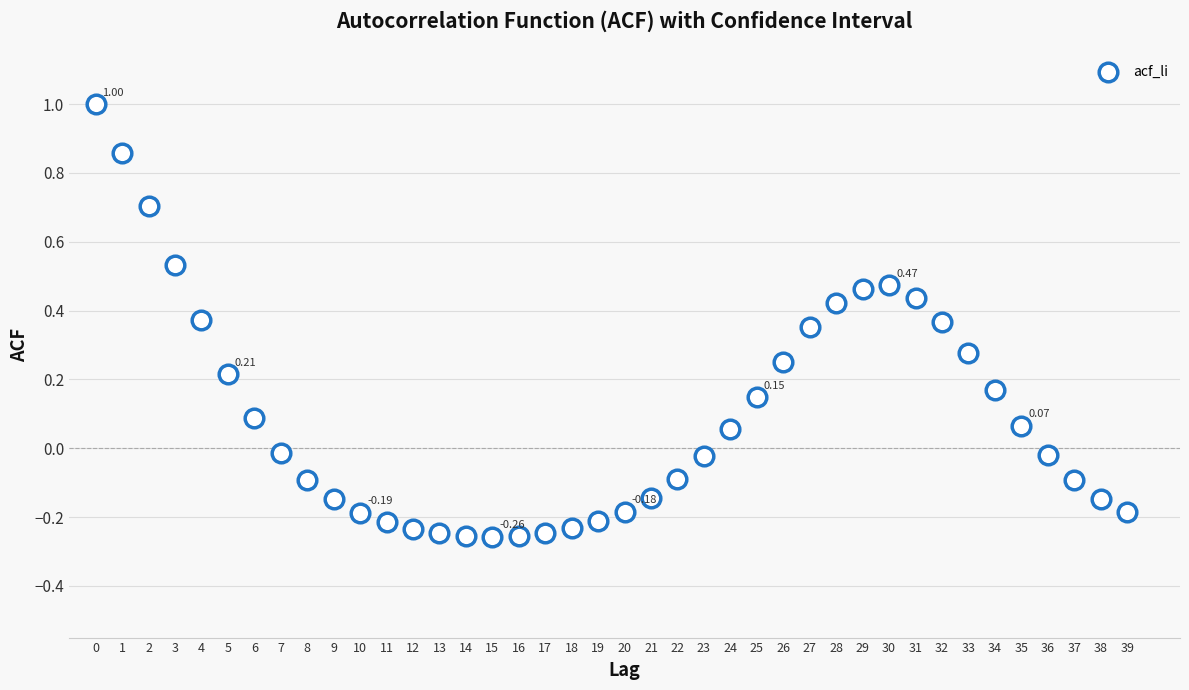

What is the range of Y values (max minus min)?

1.3